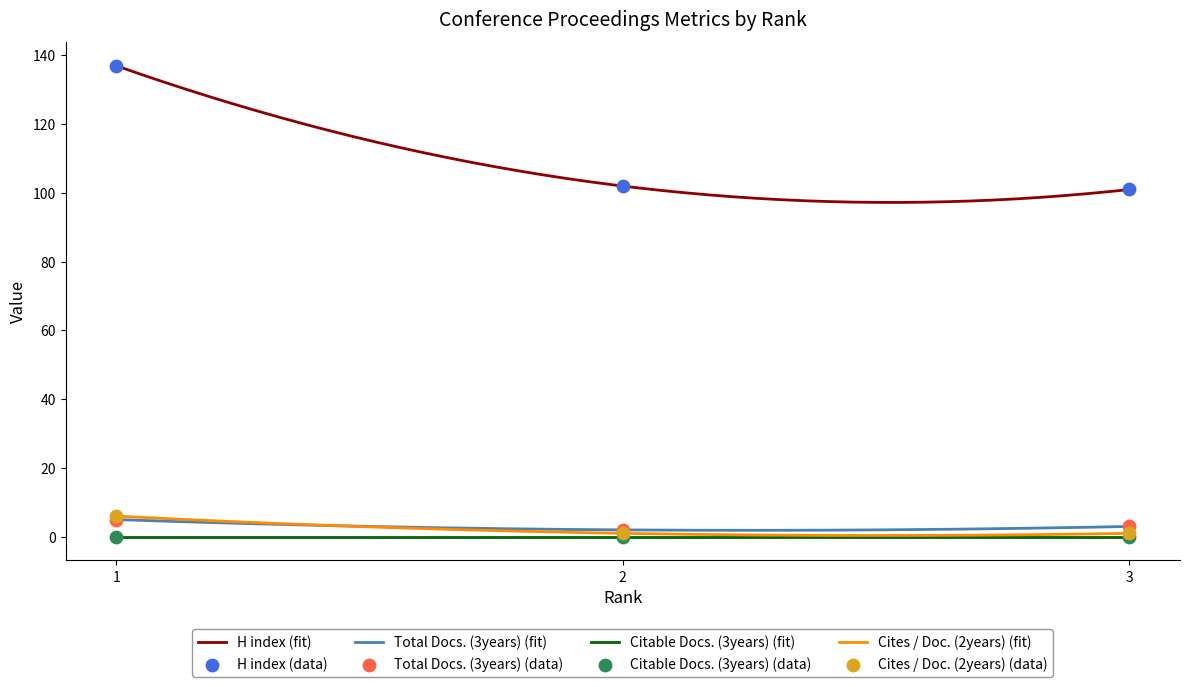

Which series has the largest Y range (max minus min)?

H index